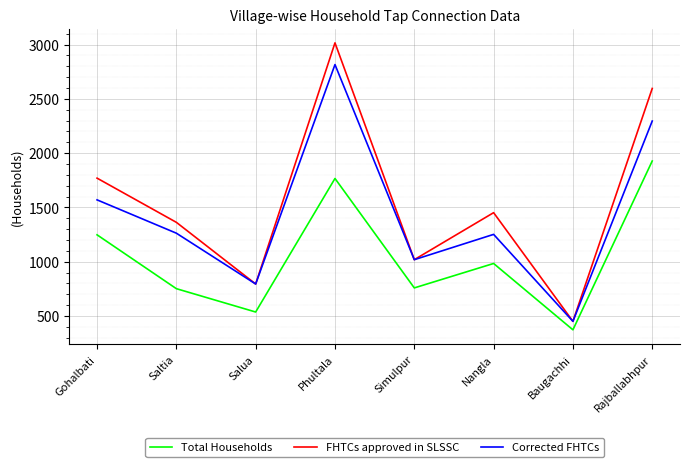

How many categories are shown in the chart?

8